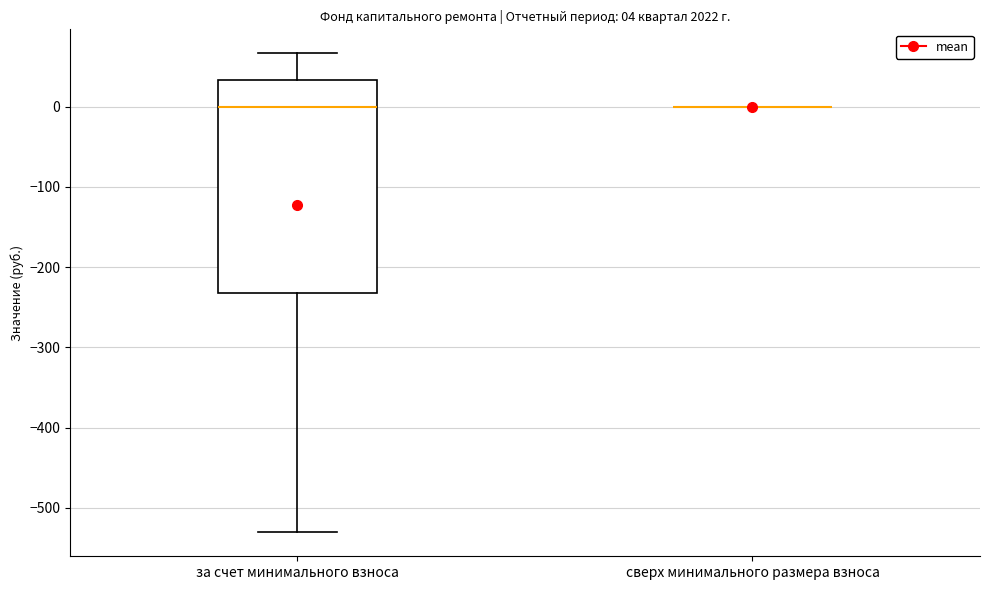

Which box is the tallest, from its lower edge to its upper edge?

за счет минимального взноса